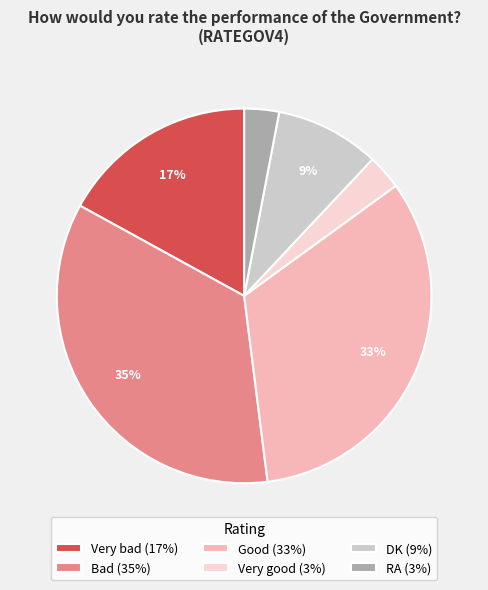

To the nearest percent, what percentage of the pie is RA?

3%